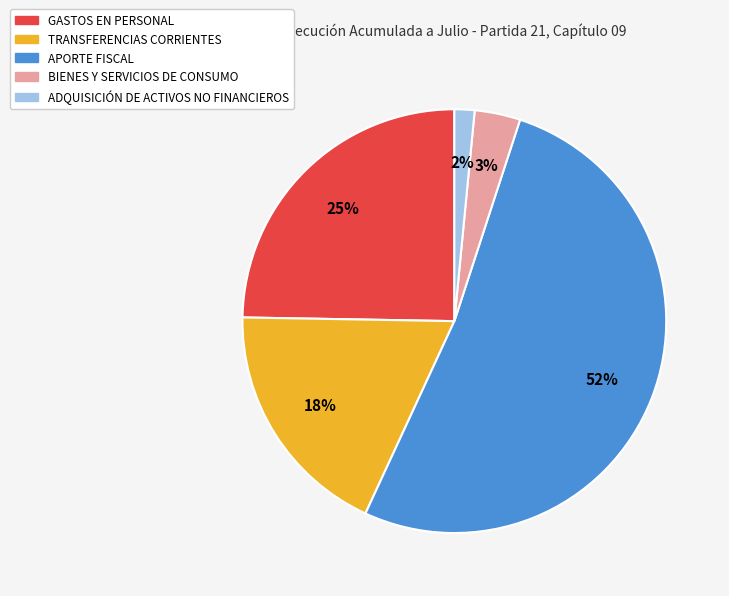

To the nearest percent, what is the average slice percentage?

20%